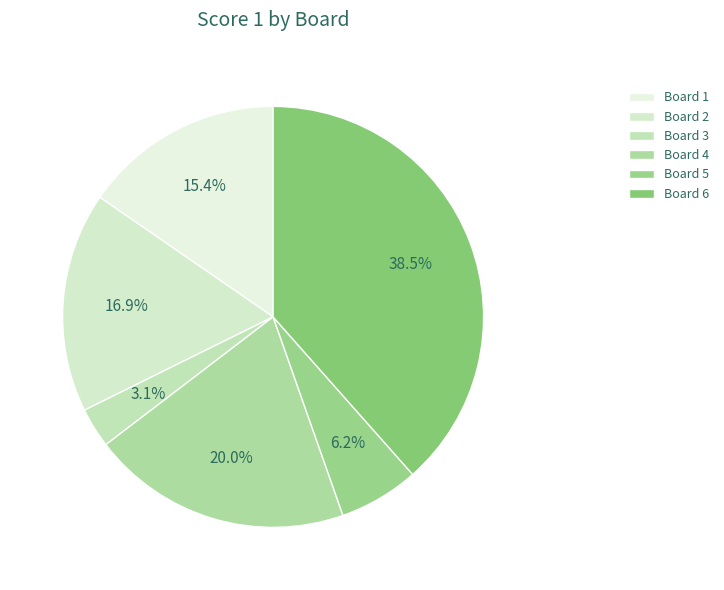

Between Board 5 and Board 4, which is larger?

Board 4